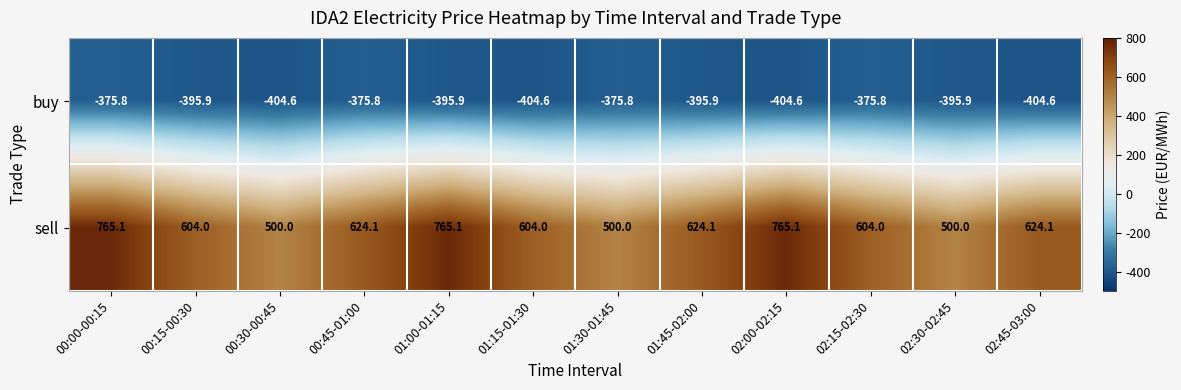

At how many categories does at least one series exceed 310?

12